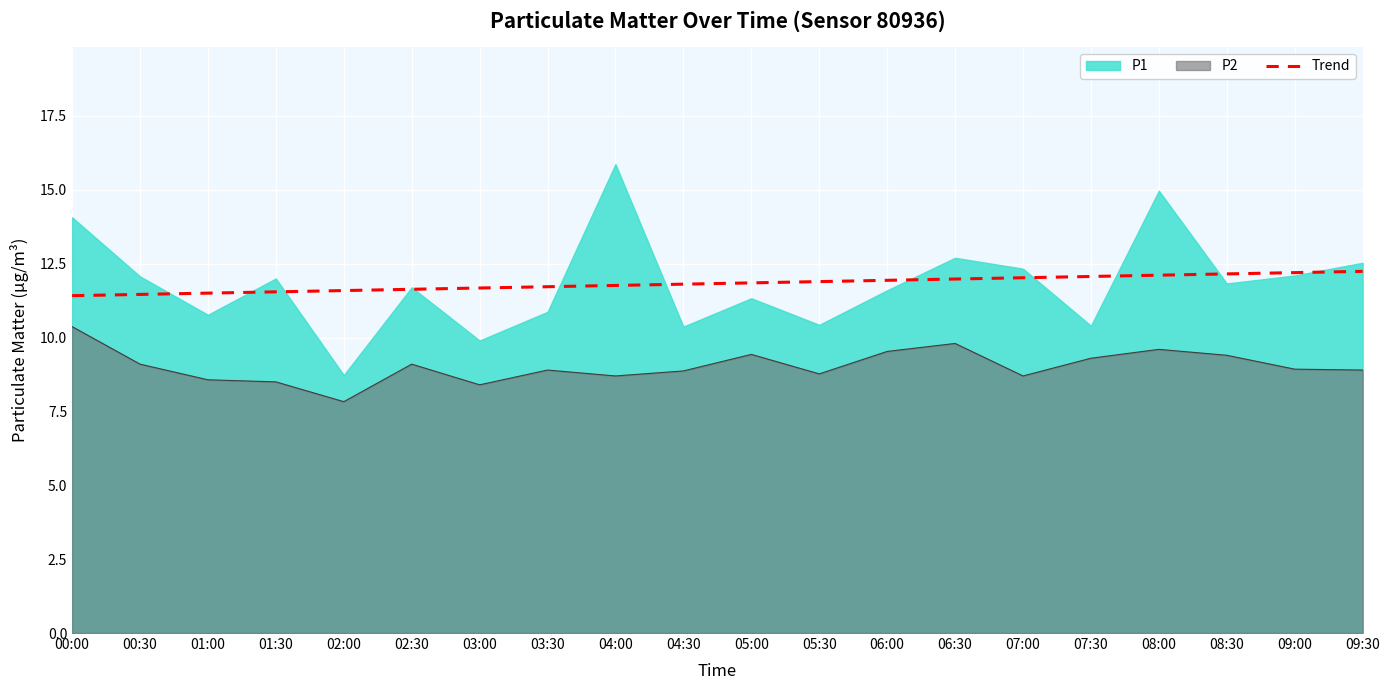

What is the label of the 10th point from the right?

05:00